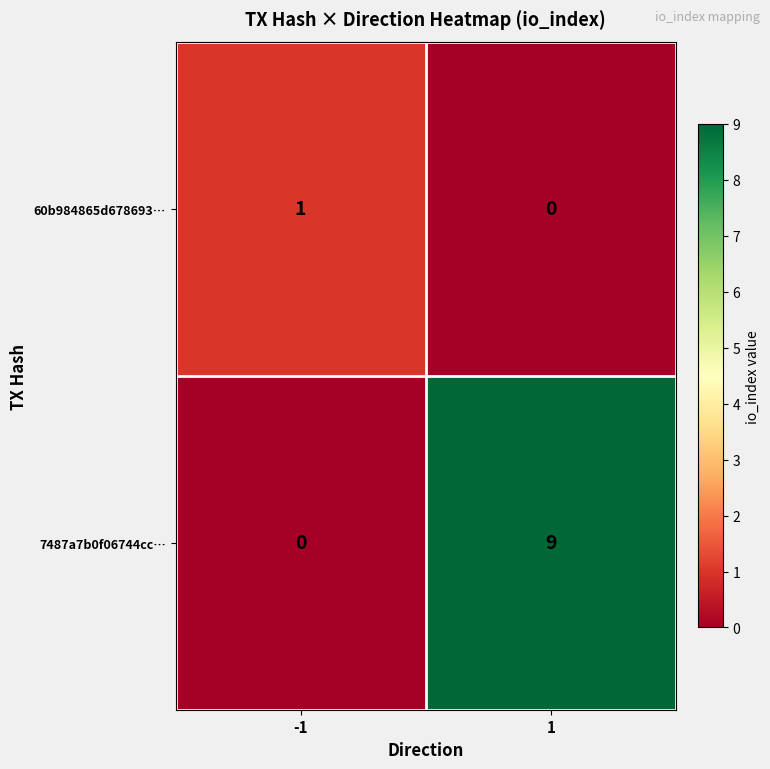

What is the difference between the maximum and minimum values in the 7487a7b0f06744cc… series?

9